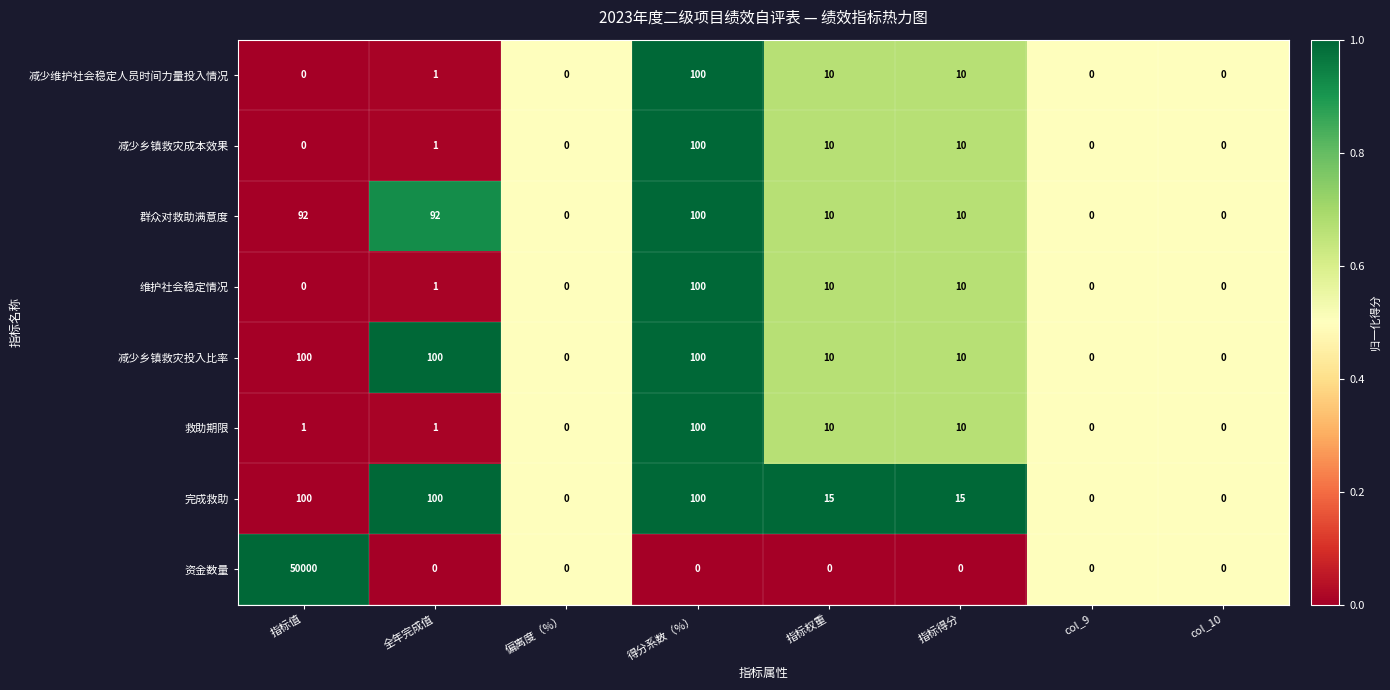

What is the difference between the maximum and second lowest values in the 减少乡镇救灾成本效果 series?

100